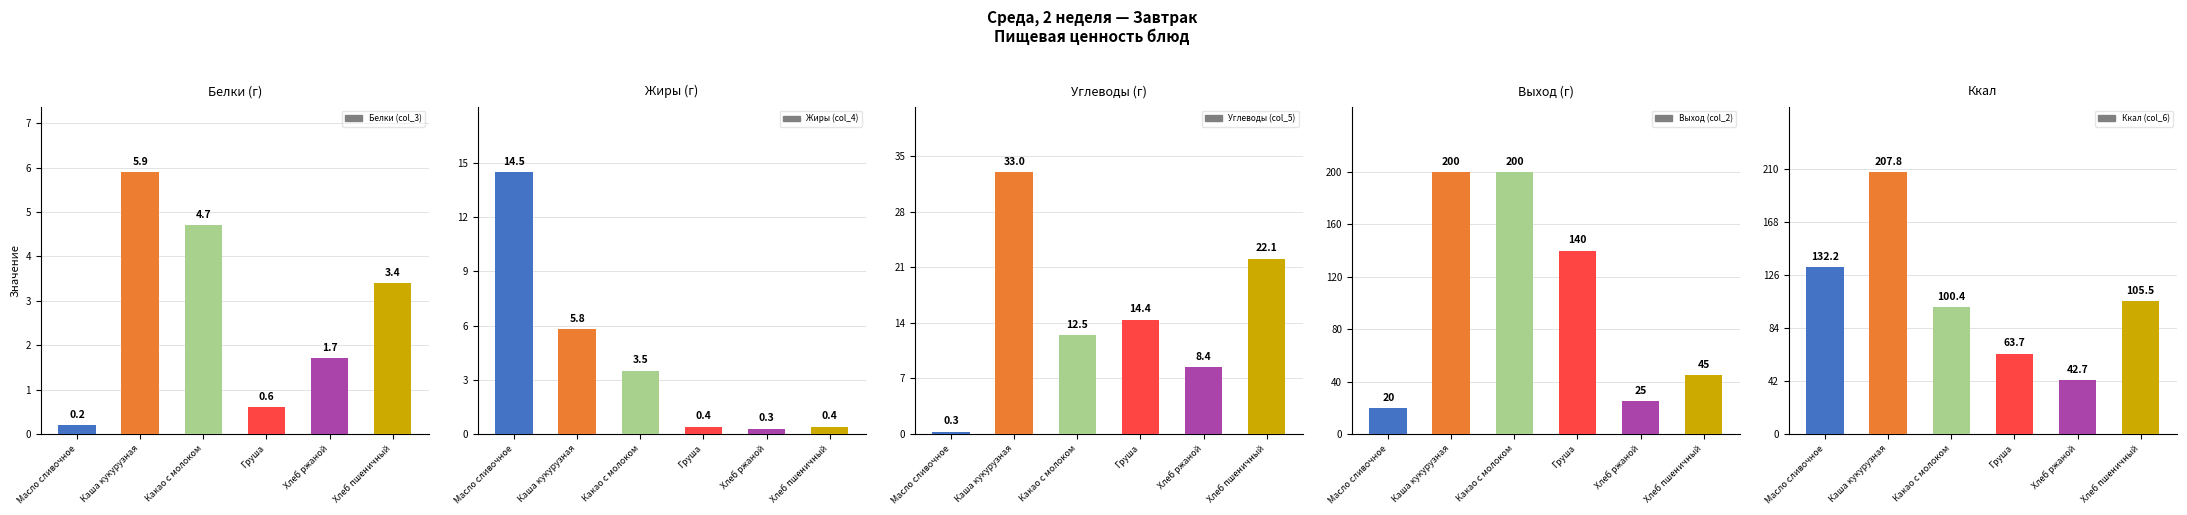

How many data points in Углеводы (col_5) are above 14?

3